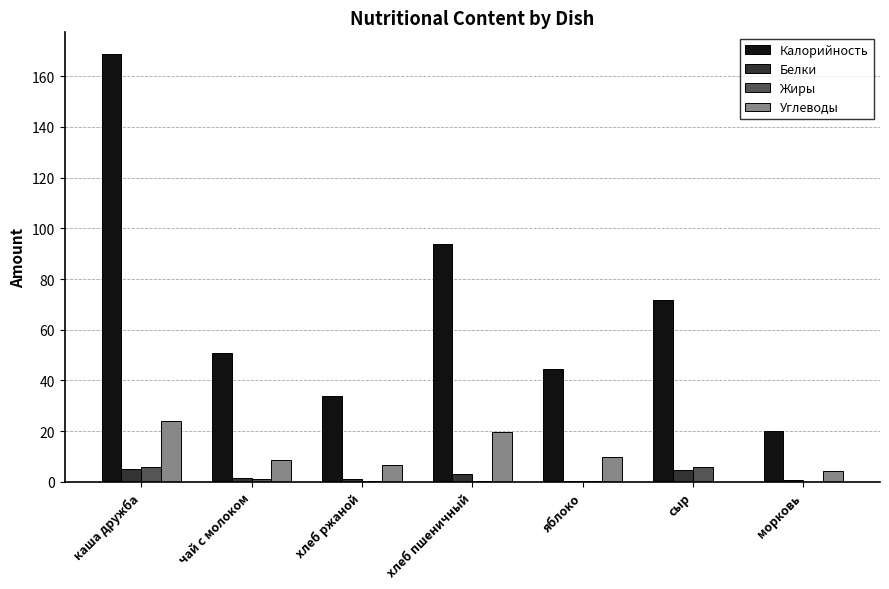

Where is Калорийность nearest to the value 94?

хлеб пшеничный